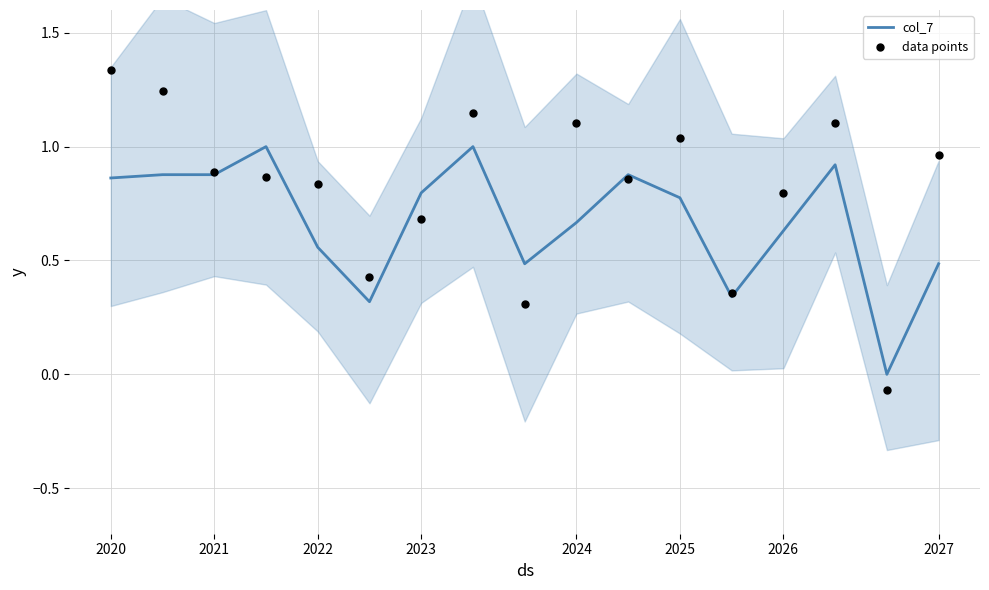

At how many categories does at least one series exceed 0?

16